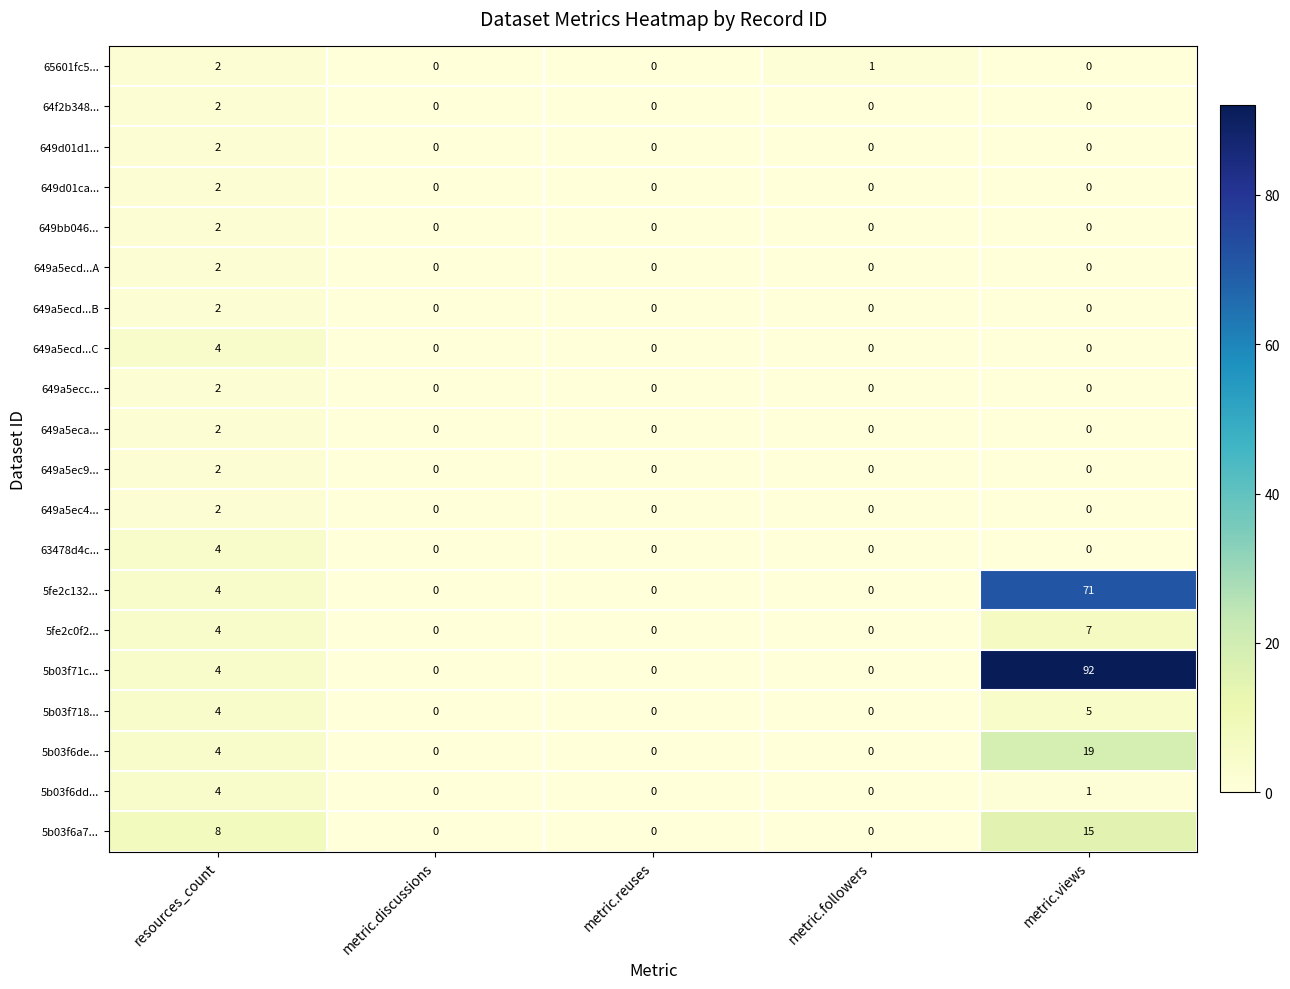

At which category is the sum across all series the highest?

metric.views